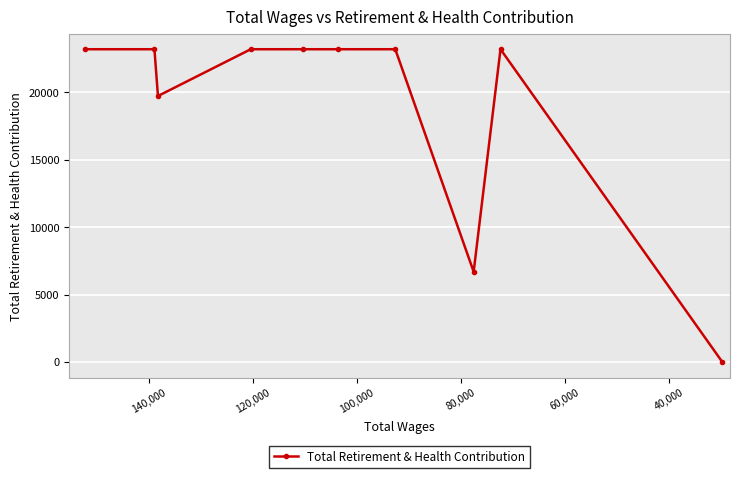

What is the value of the 6th point from the left?

23201